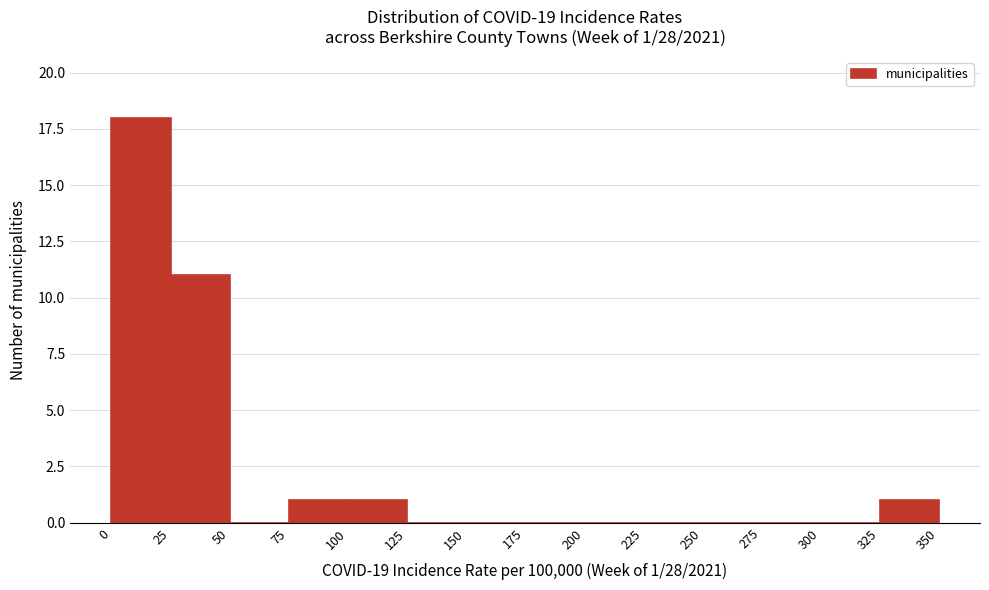

Over which range of the x-axis is the bar tallest?

0 to 25